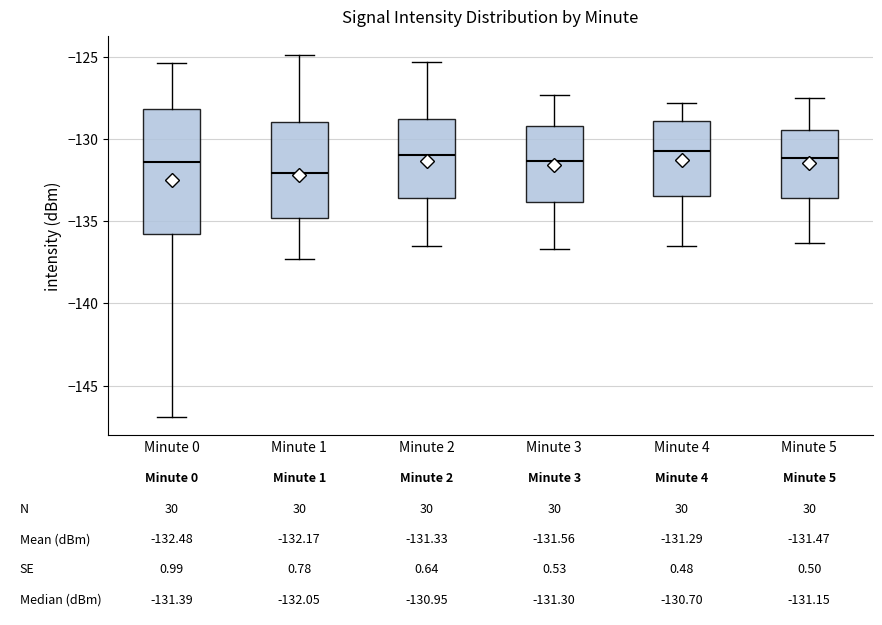

Which box is the tallest, from its lower edge to its upper edge?

Minute 0